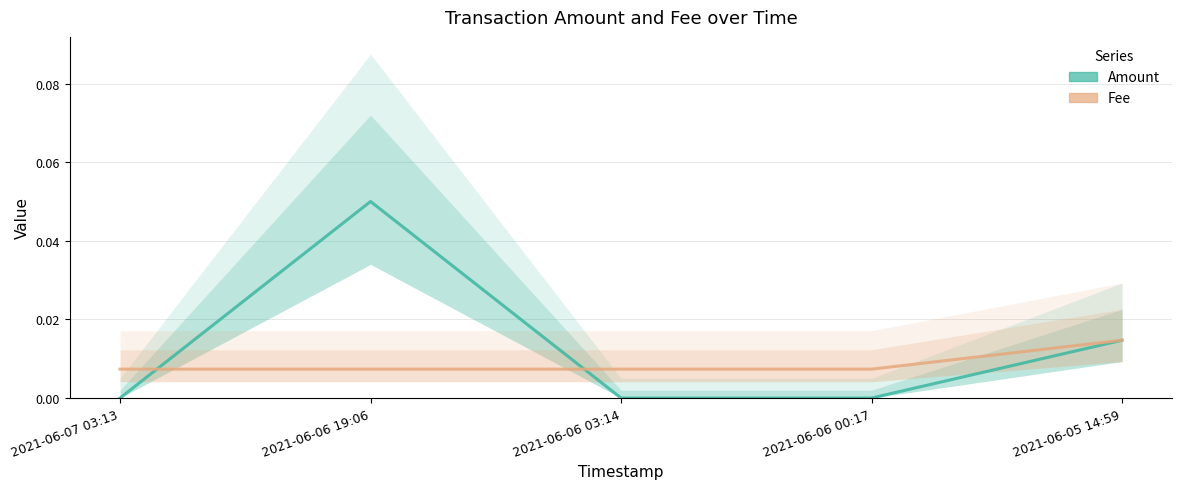

Is the value of Fee at 2021-06-05 14:59 greater than the value of Amount at 2021-06-05 14:59?

No